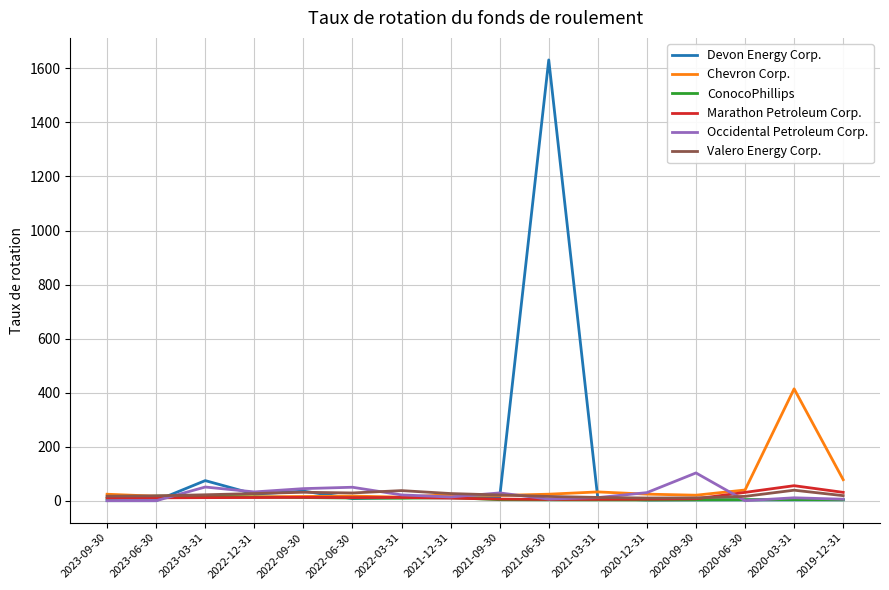

Does the chart have visible grid lines?

Yes